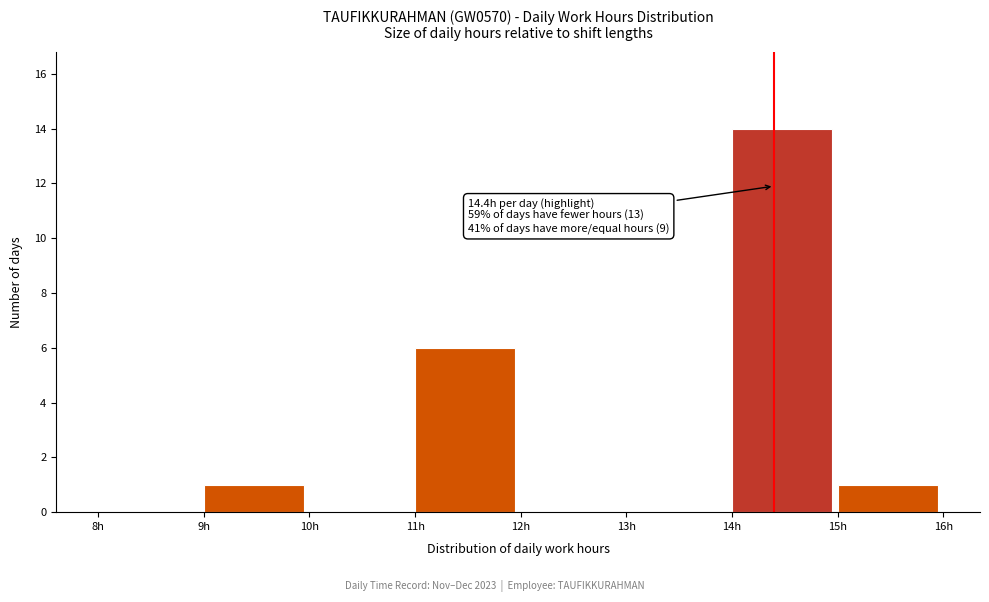

Which range on the x-axis has the tallest bar?

14 to 15